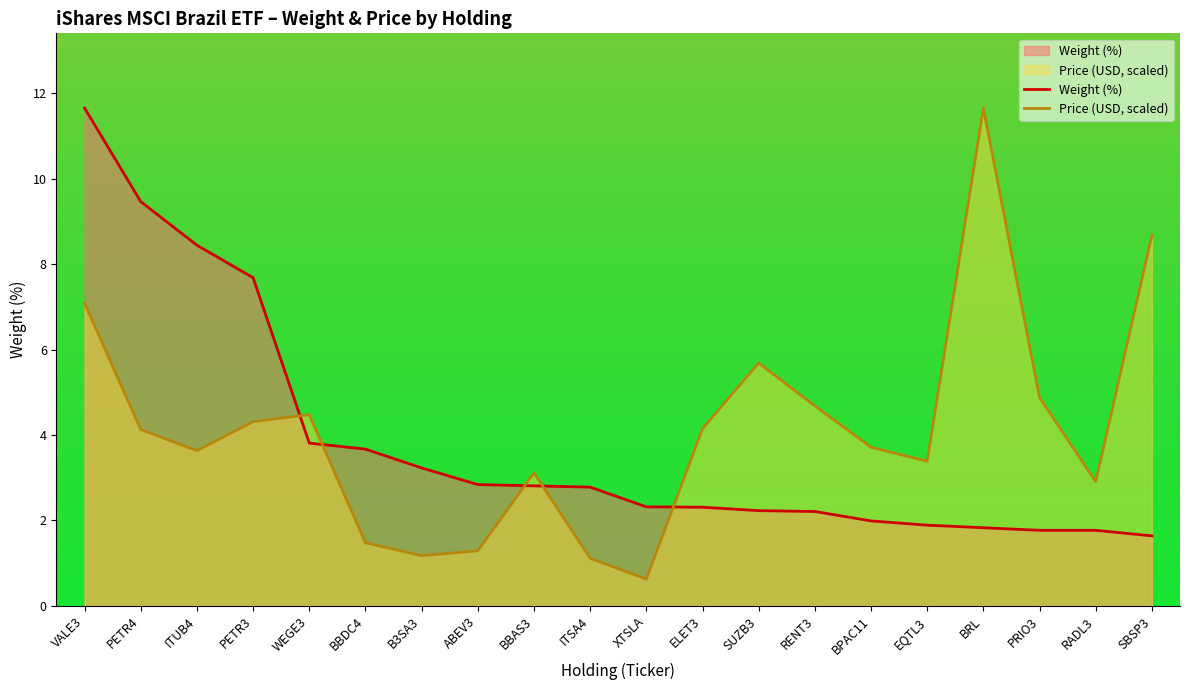

Between which two adjacent categories do Price (USD) and Weight (%) first intersect?

PETR3 and WEGE3